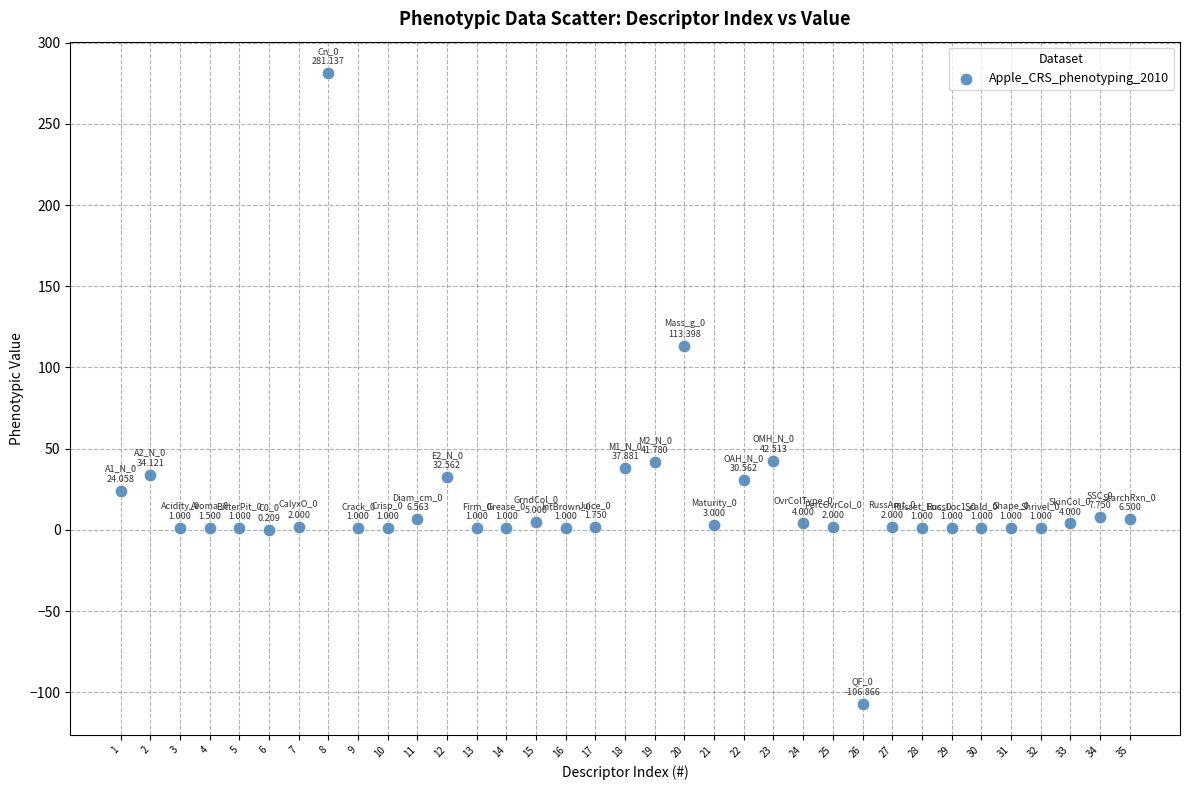

What is the range of X values (max minus min)?

34.0